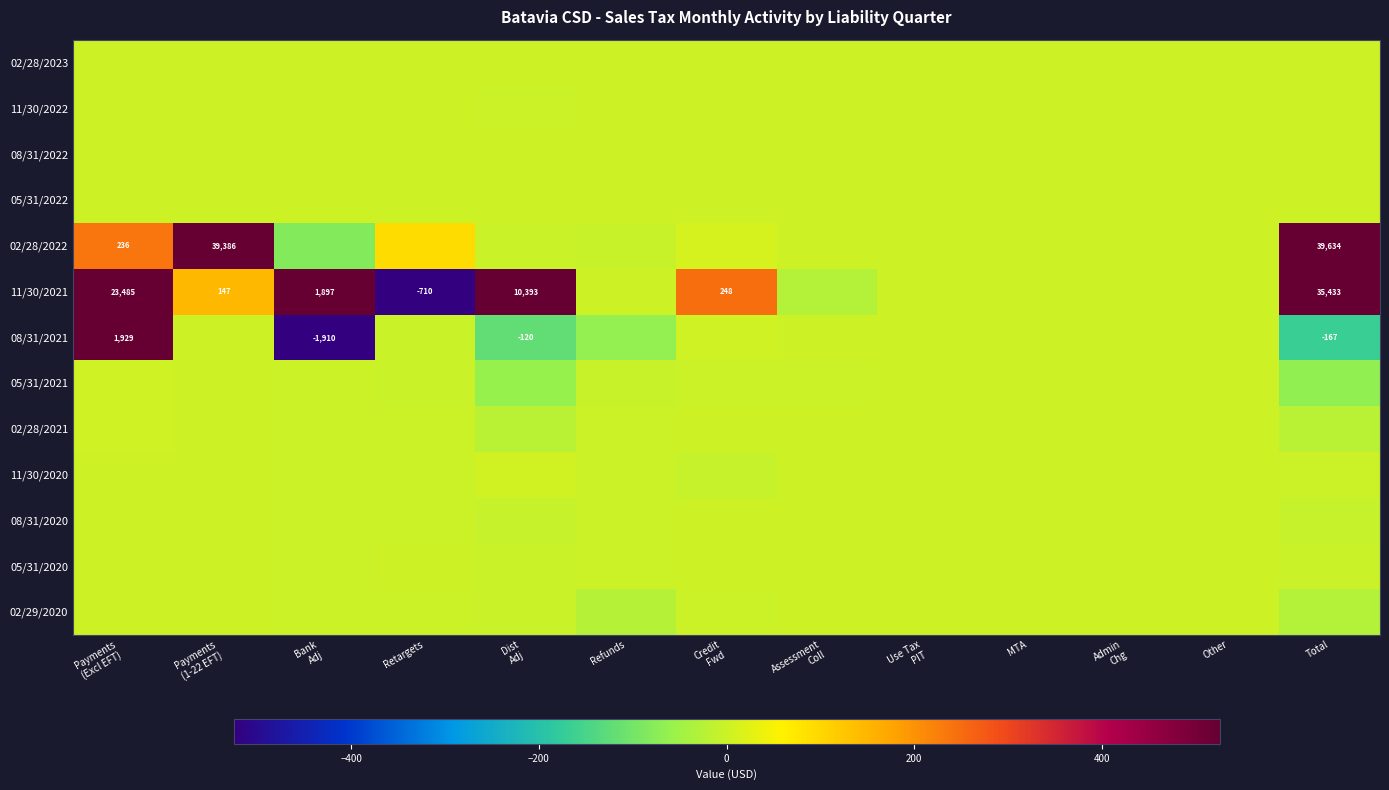

What is the total value across all series at Assessment
Coll?

-28.4